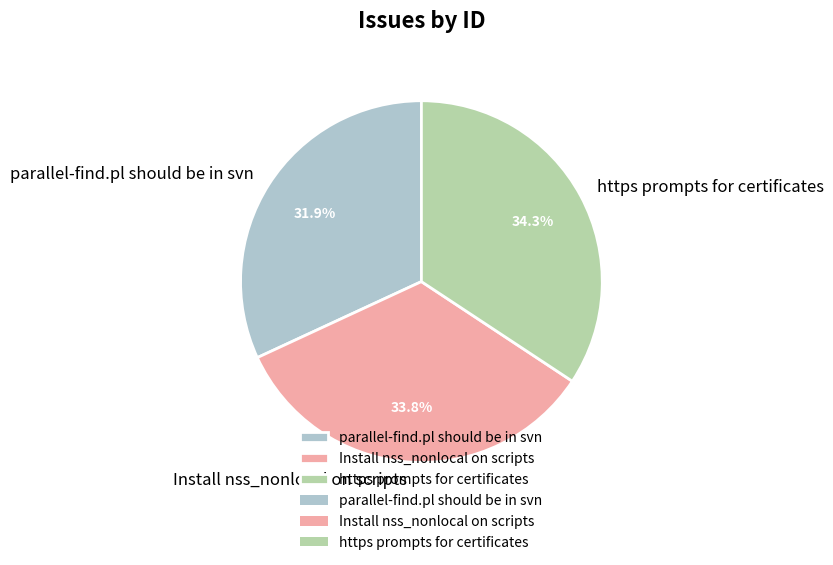

To the nearest percent, what percentage of the pie is https prompts for certificates?

34%